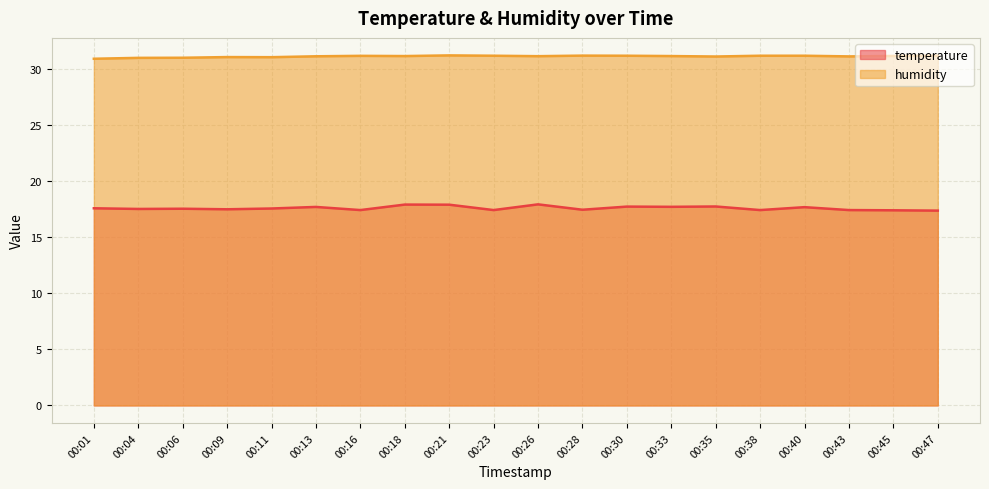

Is it true that temperature equals 17.4 at 00:45?

True